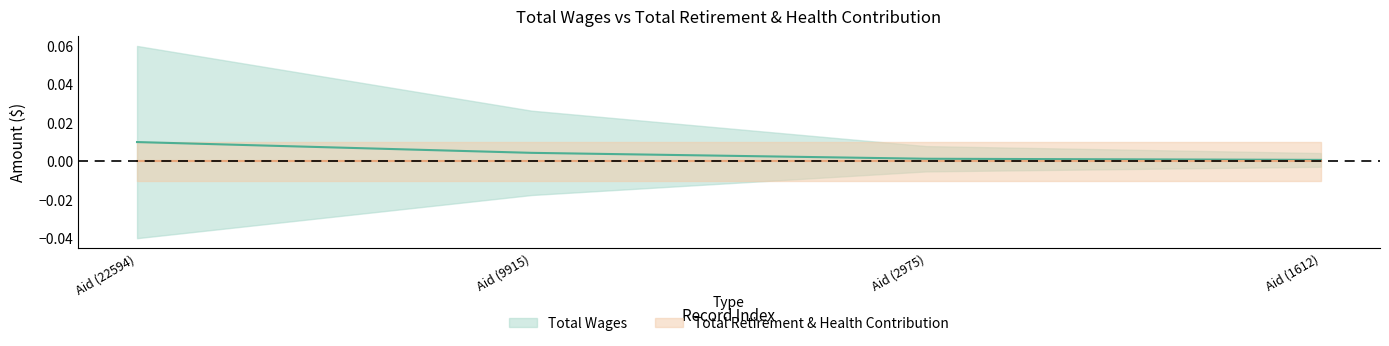

Reading left to right, transcribe all the data shown in this chart.

Aid (22594)=0.0	Aid (9915)=0.0	Aid (2975)=0.0	Aid (1612)=0.0